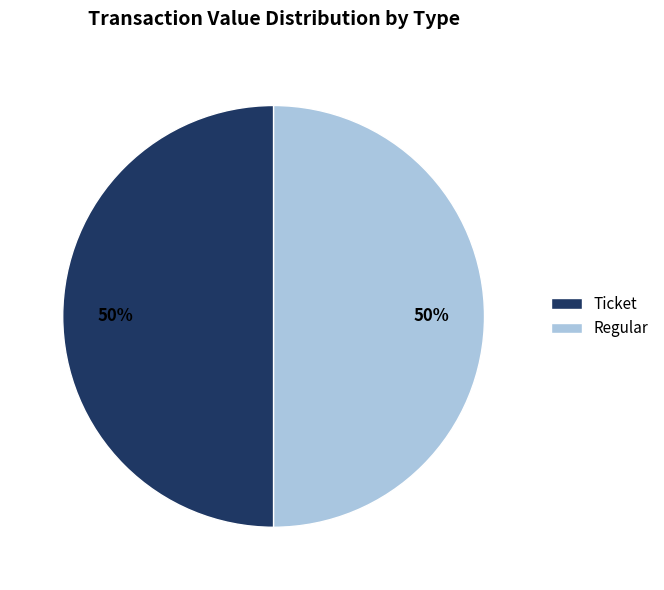

To the nearest percent, what is the combined percentage of Regular and Ticket?

100%